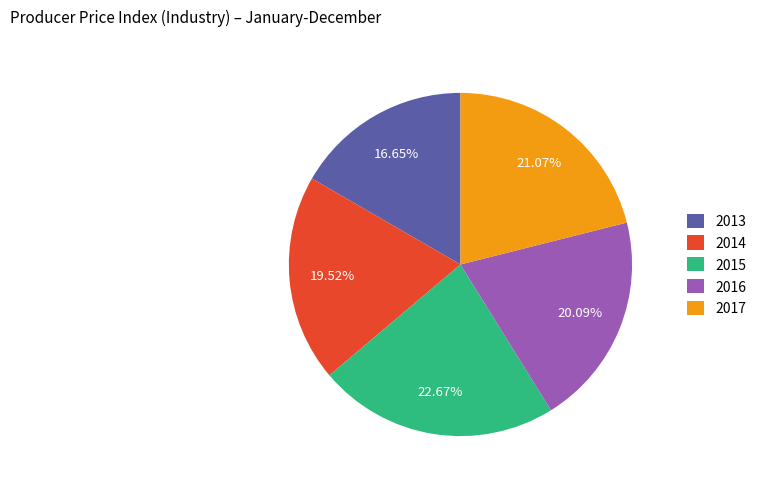

What percentage do 2015 and 2017 together represent?

43.7%